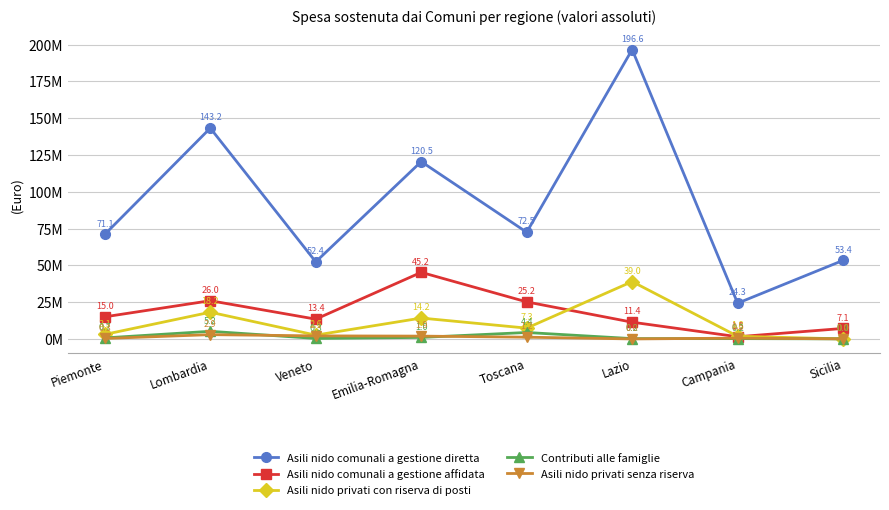

Which series ends up on top after the final intersection of Asili nido privati con riserva di posti and Asili nido privati senza riserva?

Asili nido privati senza riserva